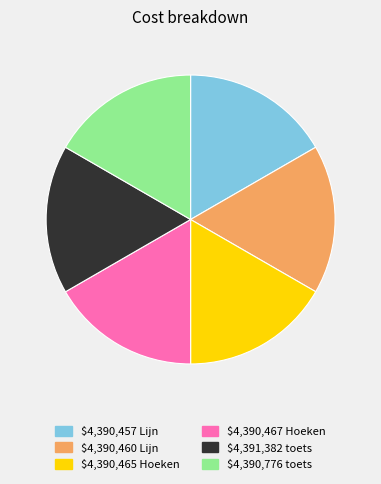

Is there any slice that represents more than half of the pie?

No